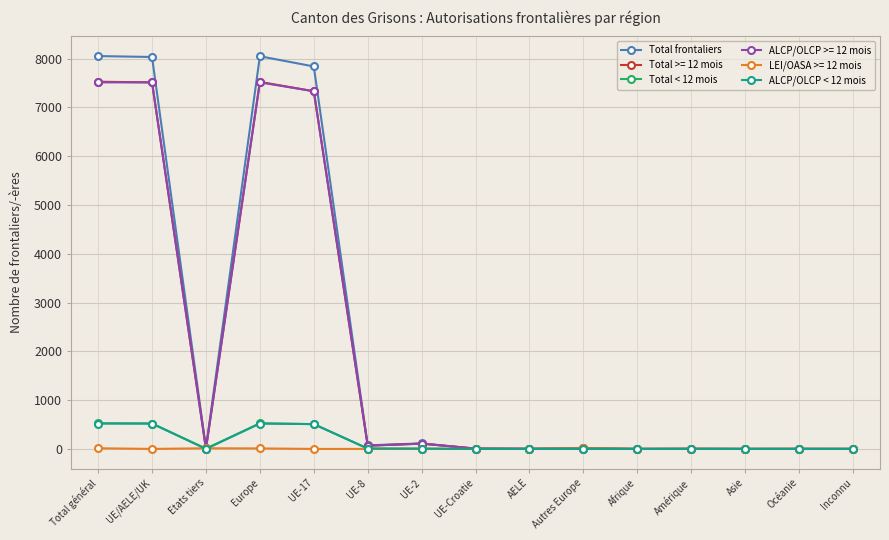

What position from the right is Total général?

15